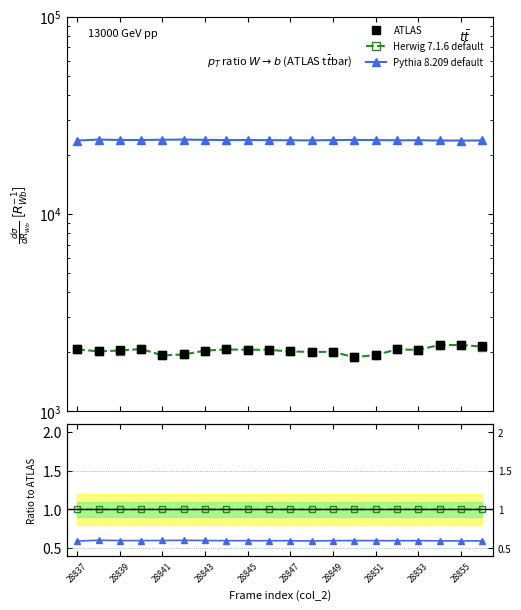

True or false: Herwig 7.1.6 default has more than 1 interior local peaks.

True